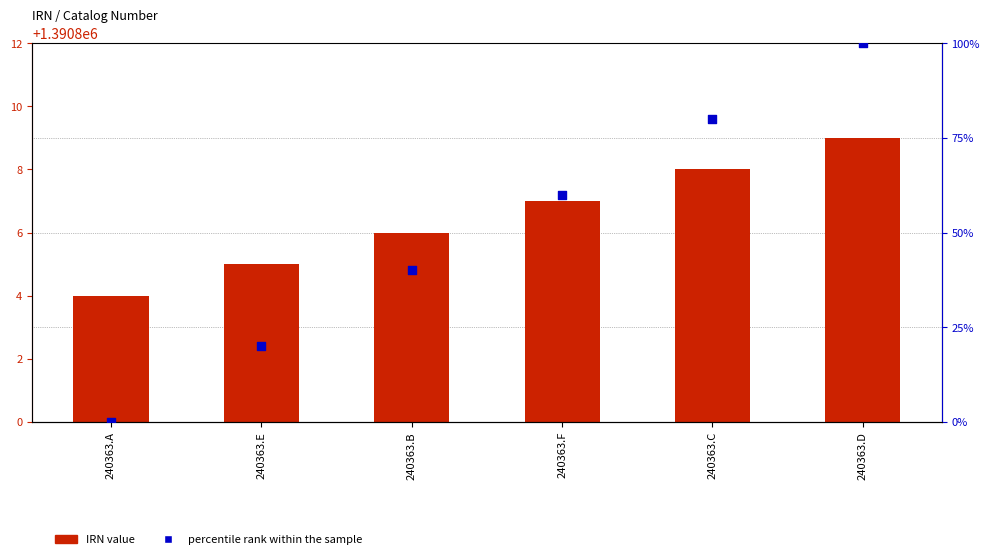

At how many categories does at least one series exceed 325636?

6